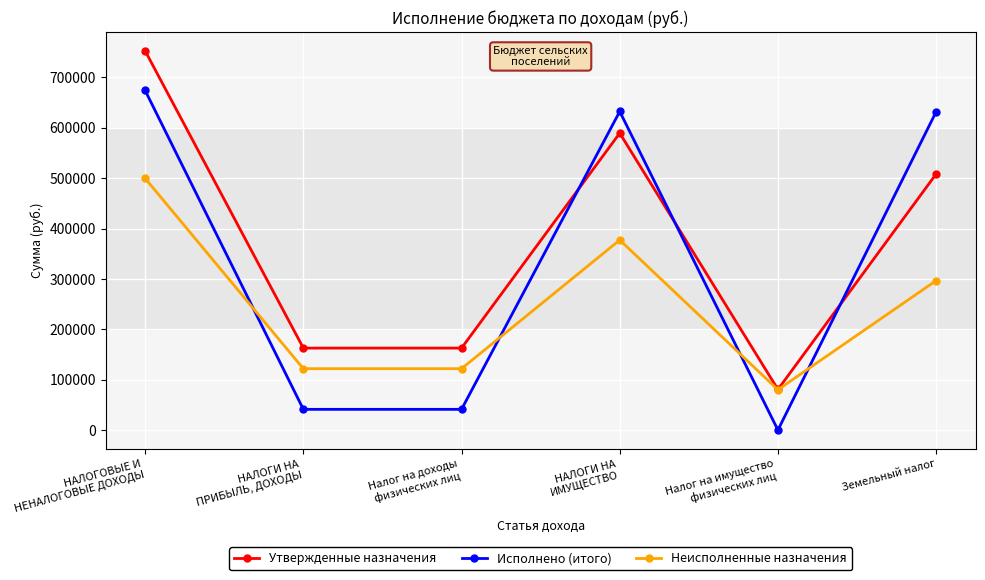

What is the label of the 5th point from the left?

Налог на имущество
физических лиц